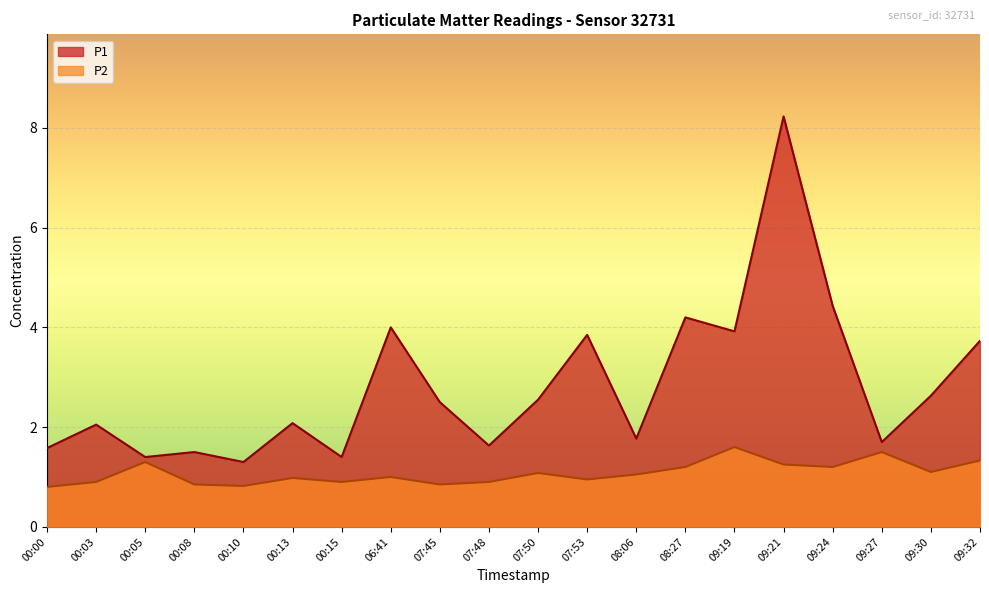

What is the smallest value displayed?

0.8